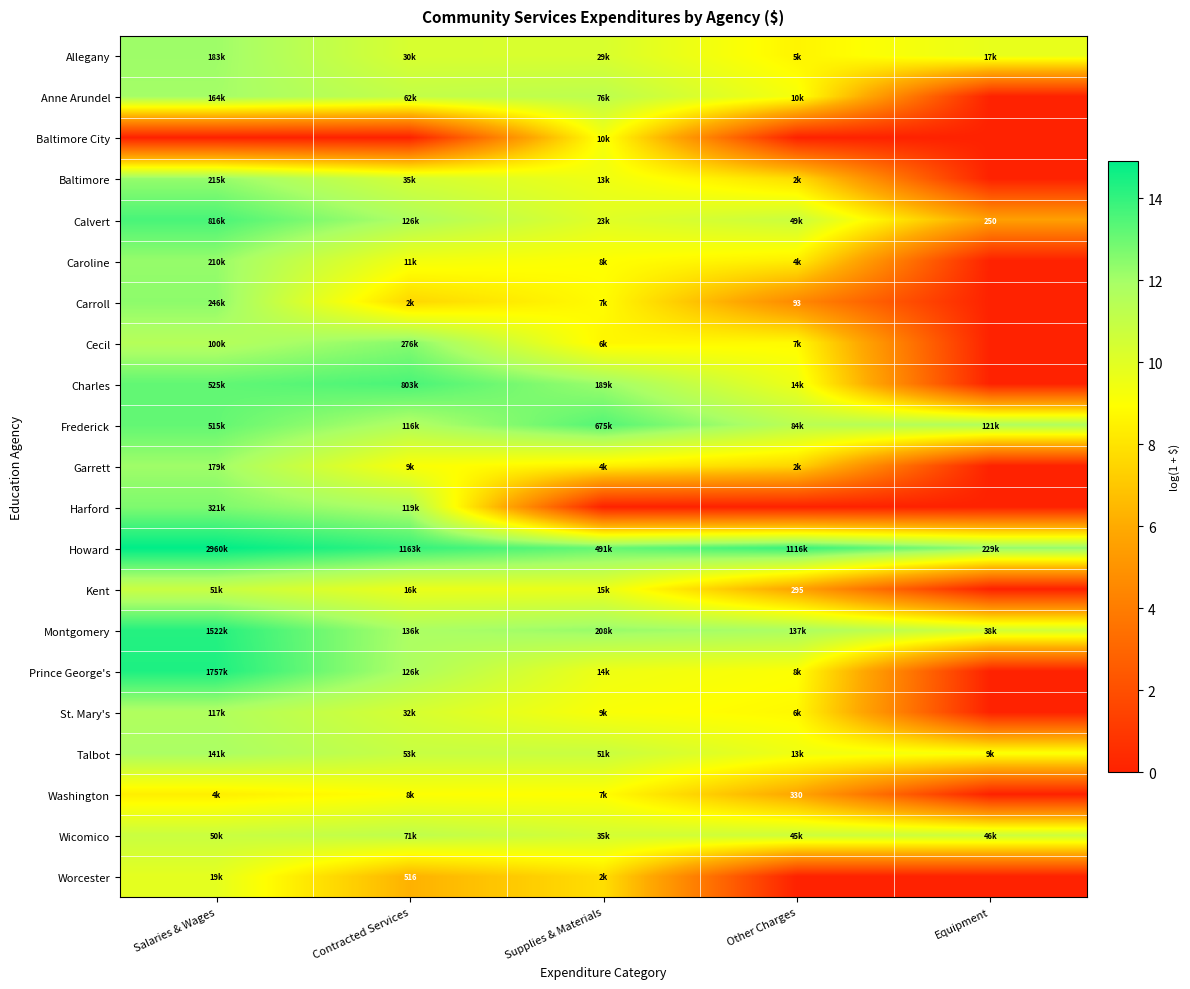

What is the average value of the Baltimore City series?

1.8